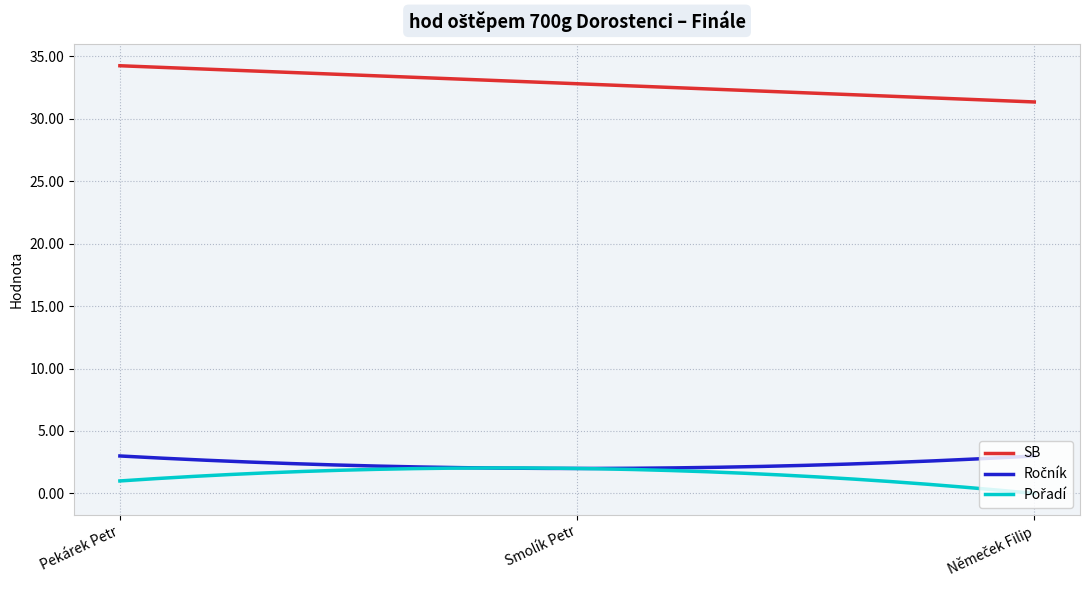

At how many categories does at least one series exceed 3?

300